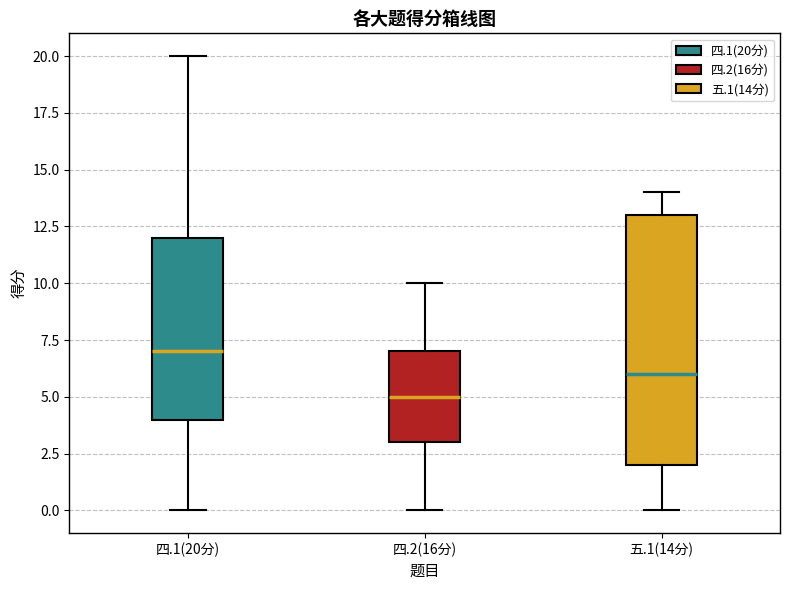

Where does the upper whisker of the box for 四.1(20分) end on the y-axis? The values are not printed on the chart, so give them approximately, as read against the axis.

20